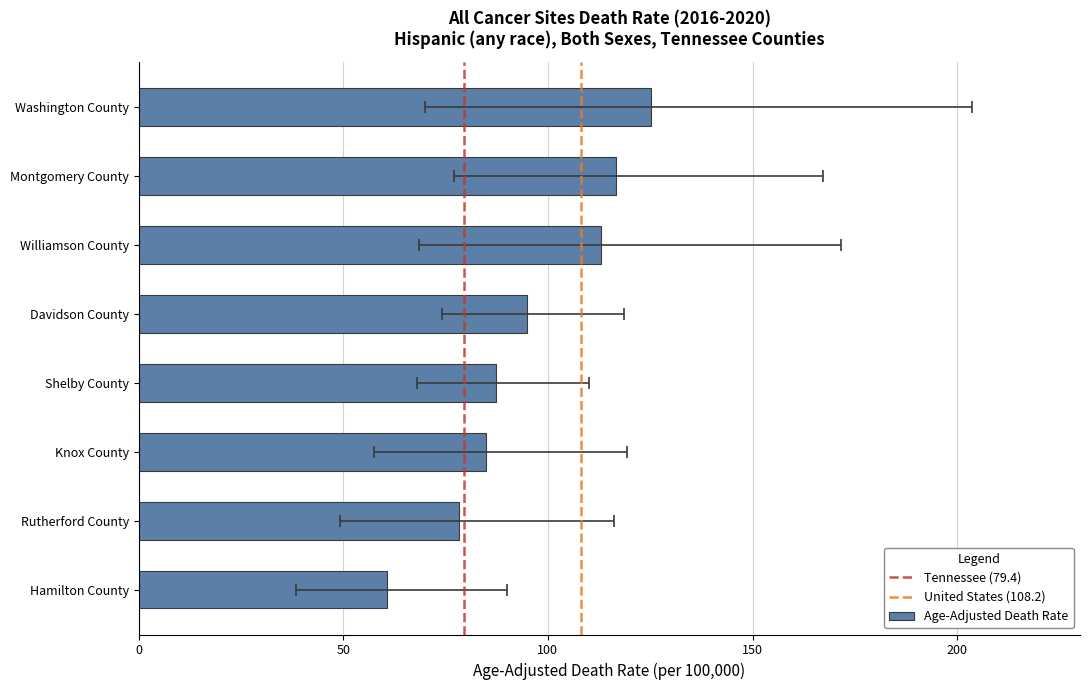

What is the maximum value shown in the chart?

203.5